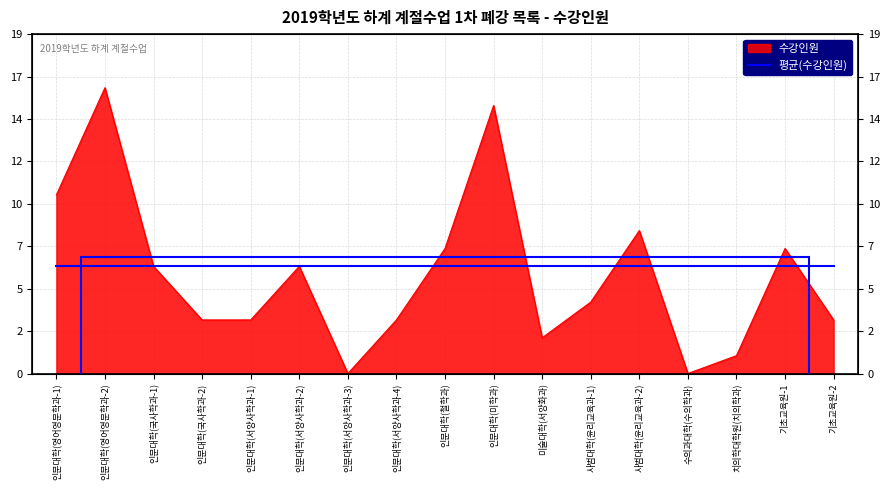

Reading left to right, transcribe all the data shown in this chart.

10	16	6	3	3	6	0	3	7	15	2	4	8	0	1	7	3